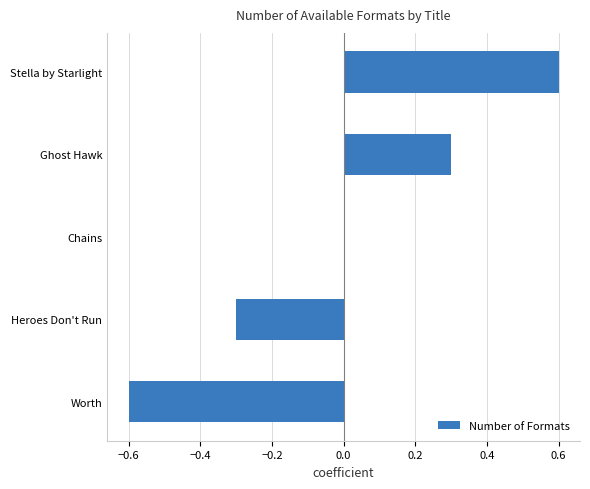

The chart shows a value of -0.2 at Heroes Don't Run. True or false?

False